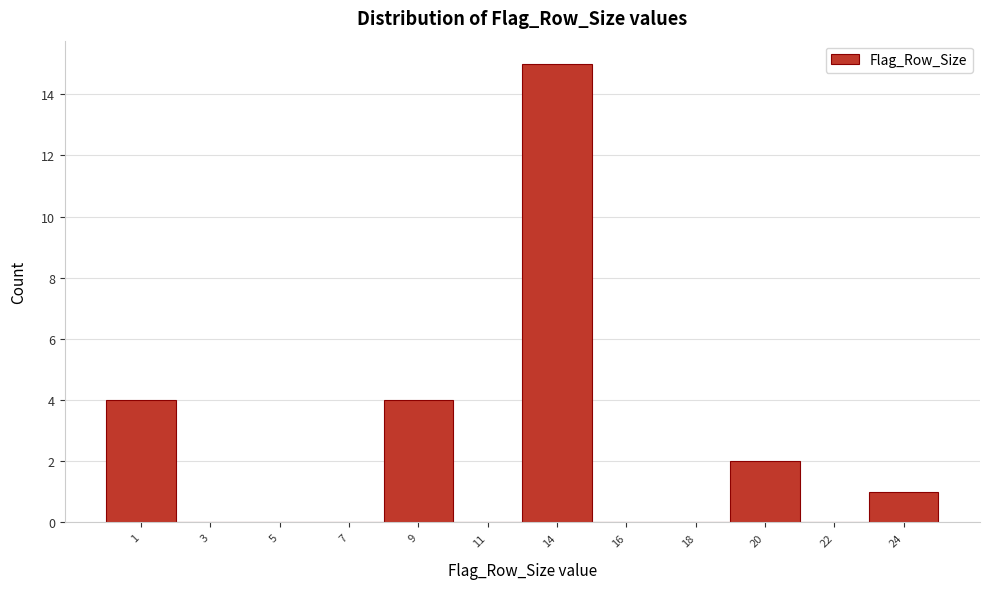

Reading right to left, transcribe all the data shown in this chart.

24=1	22=0	20=2	18=0	16=0	14=15	11=0	9=4	7=0	5=0	3=0	1=4